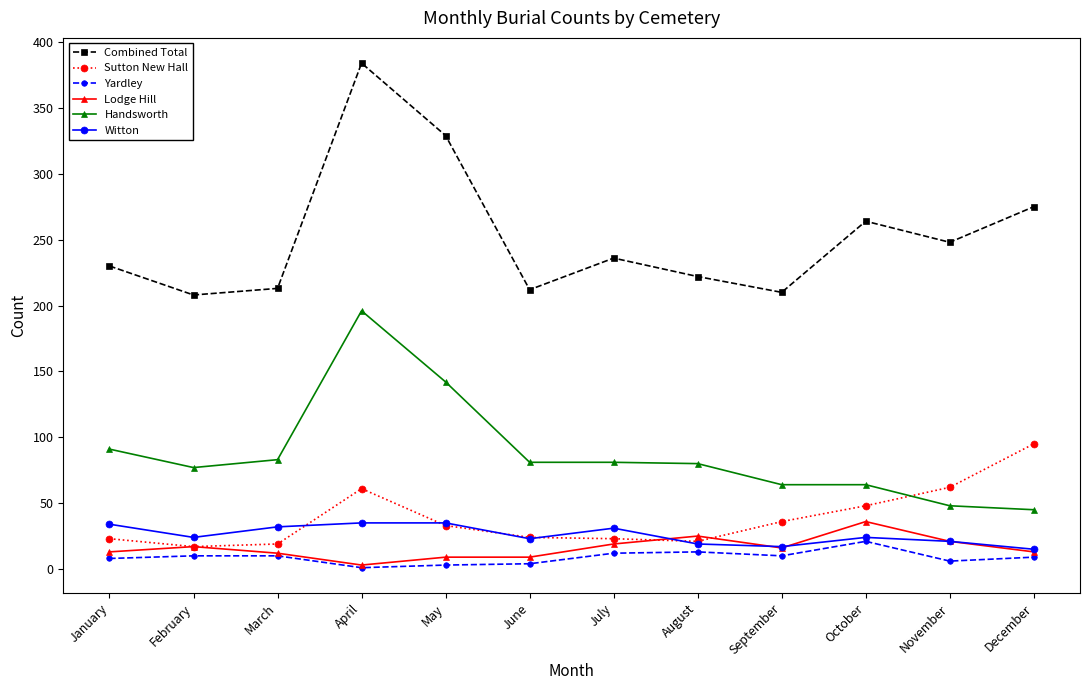

The value of Sutton New Hall at June is 6. True or false?

False